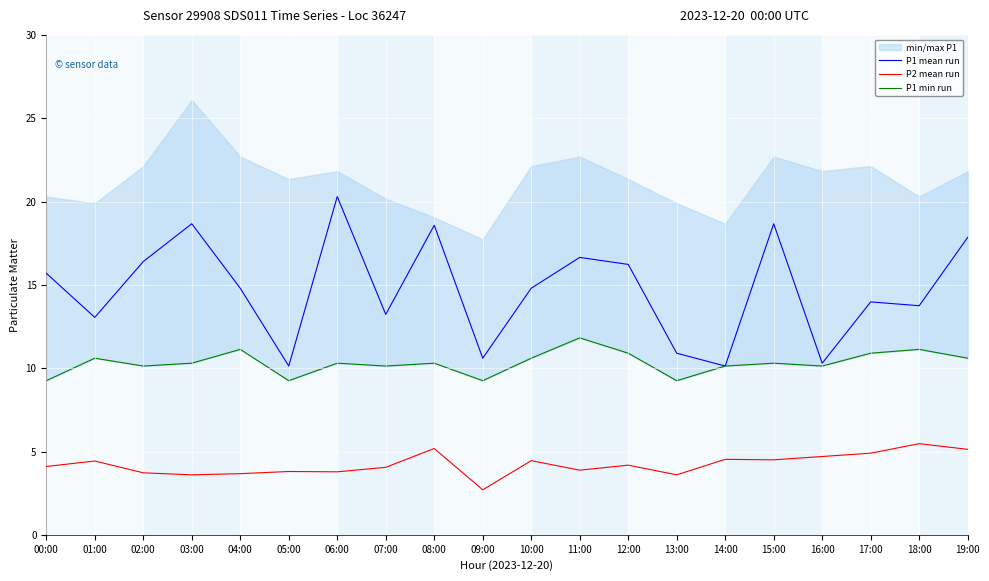

What is the label of the 7th point from the right?

13:00